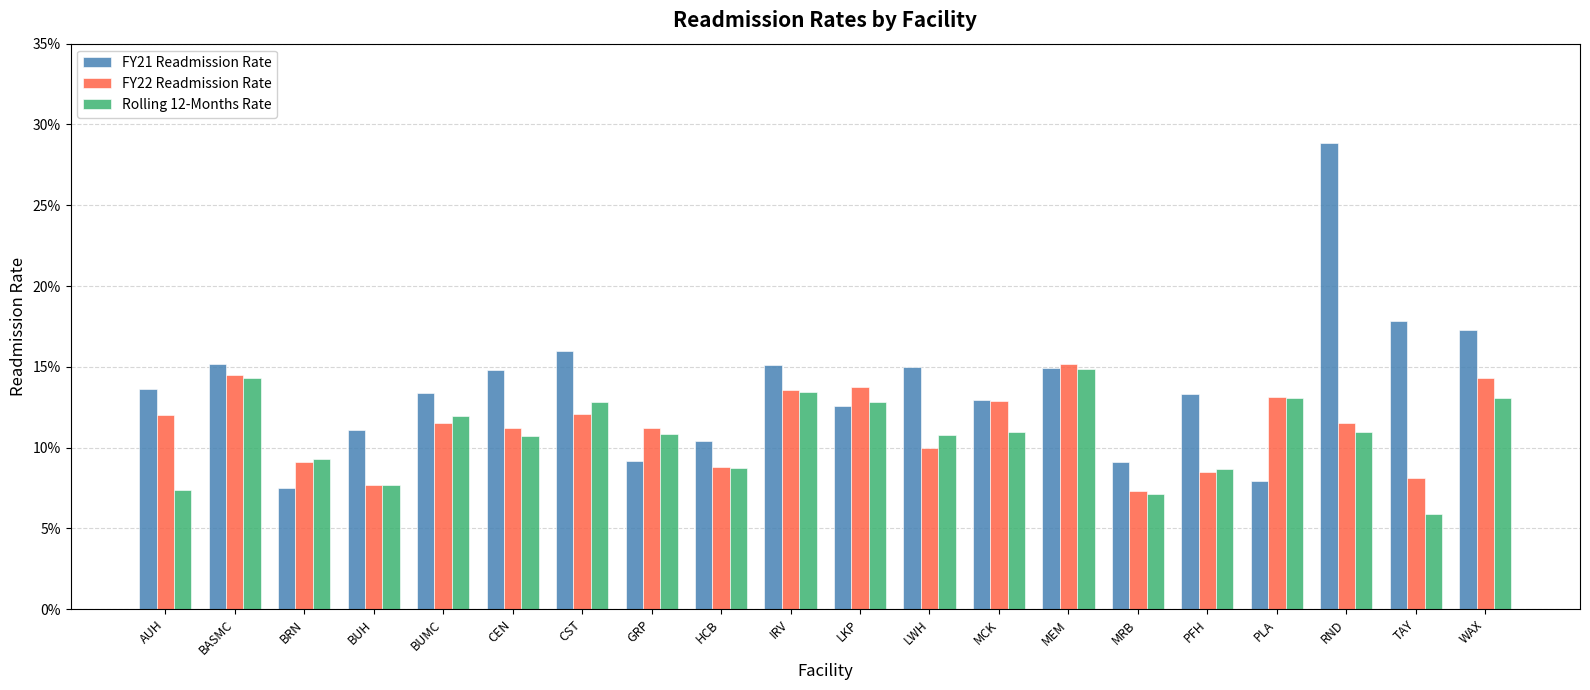

What are all the series names shown in the legend?

FY21 Readmission Rate, FY22 Readmission Rate, Rolling 12-Months Rate